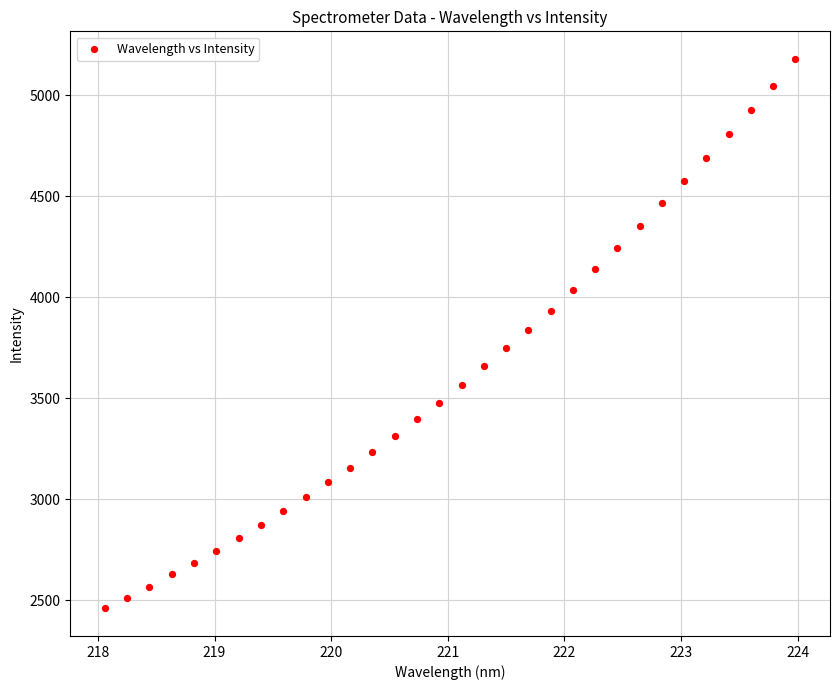

What is the range of Y values (max minus min)?

2721.7